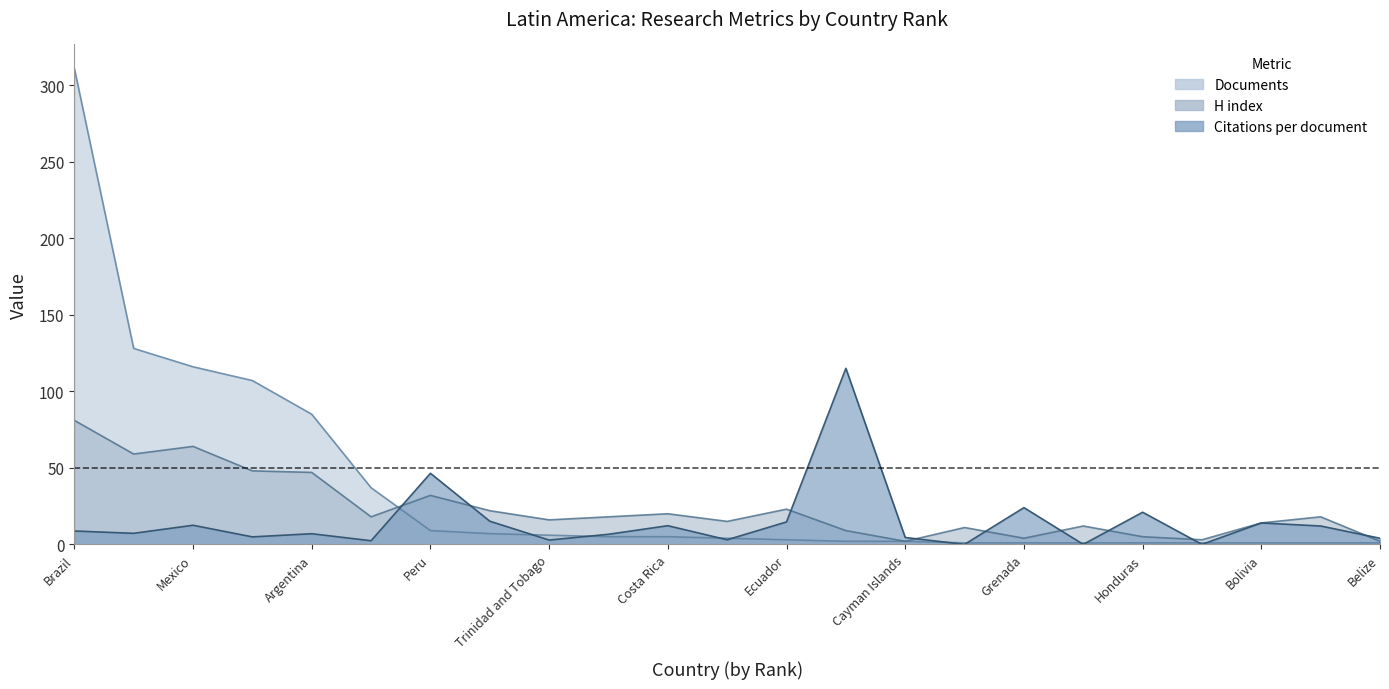

The value of Citations per document at Belize is 1.3. True or false?

False